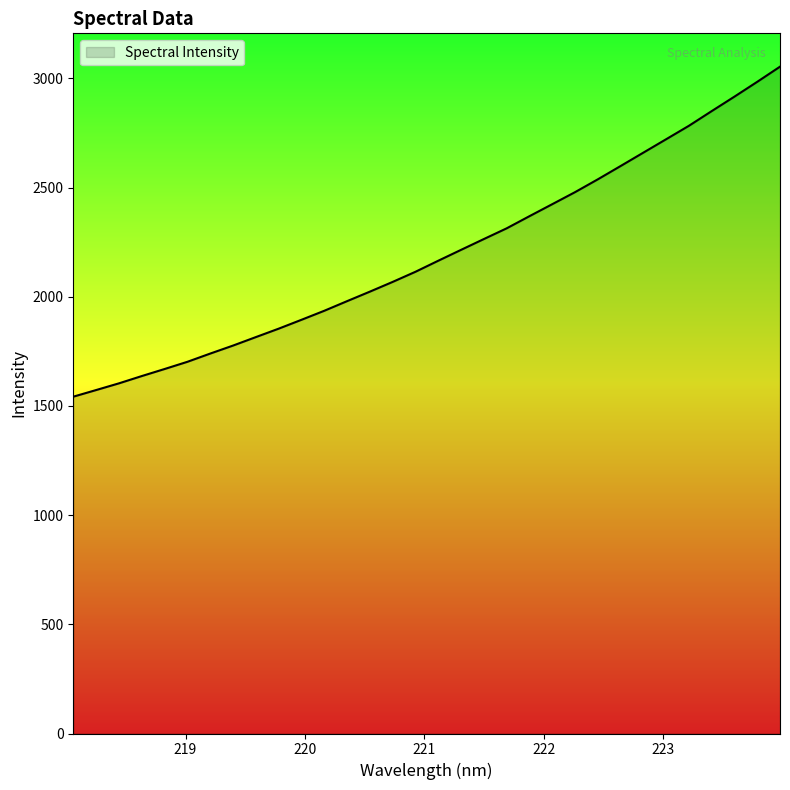

What is the difference between the maximum and minimum values?

1511.4